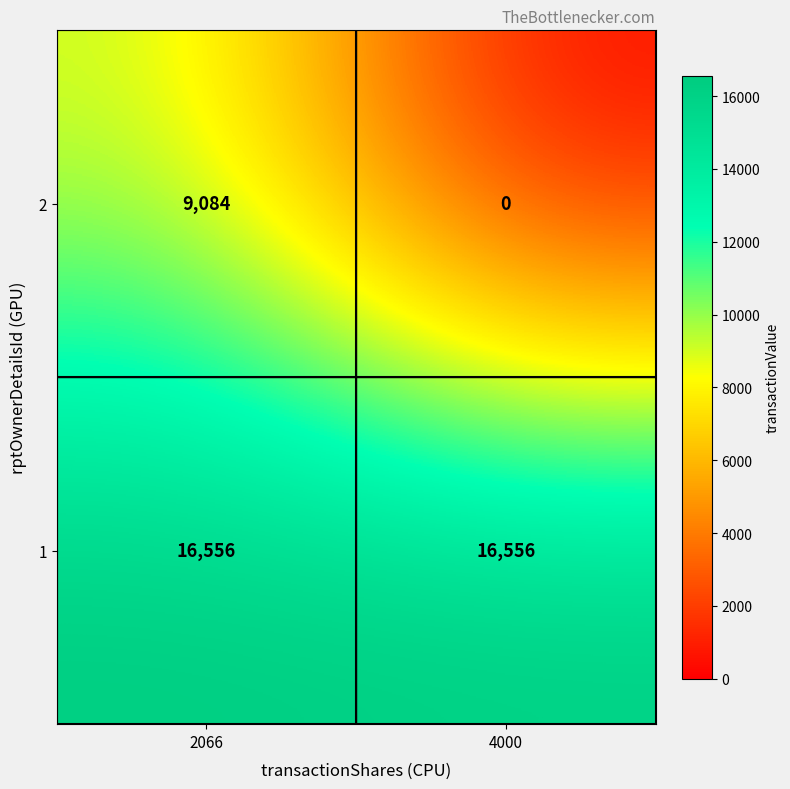

True or false: 2 has a value of 9084 at 2066.

True